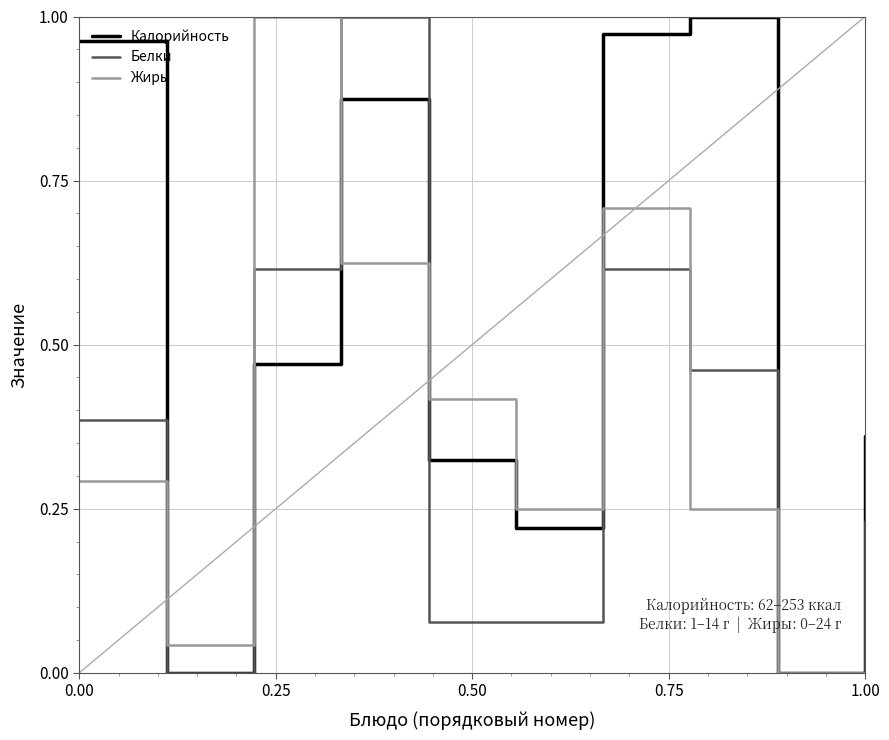

Which series has the largest total across all categories?

Калорийность